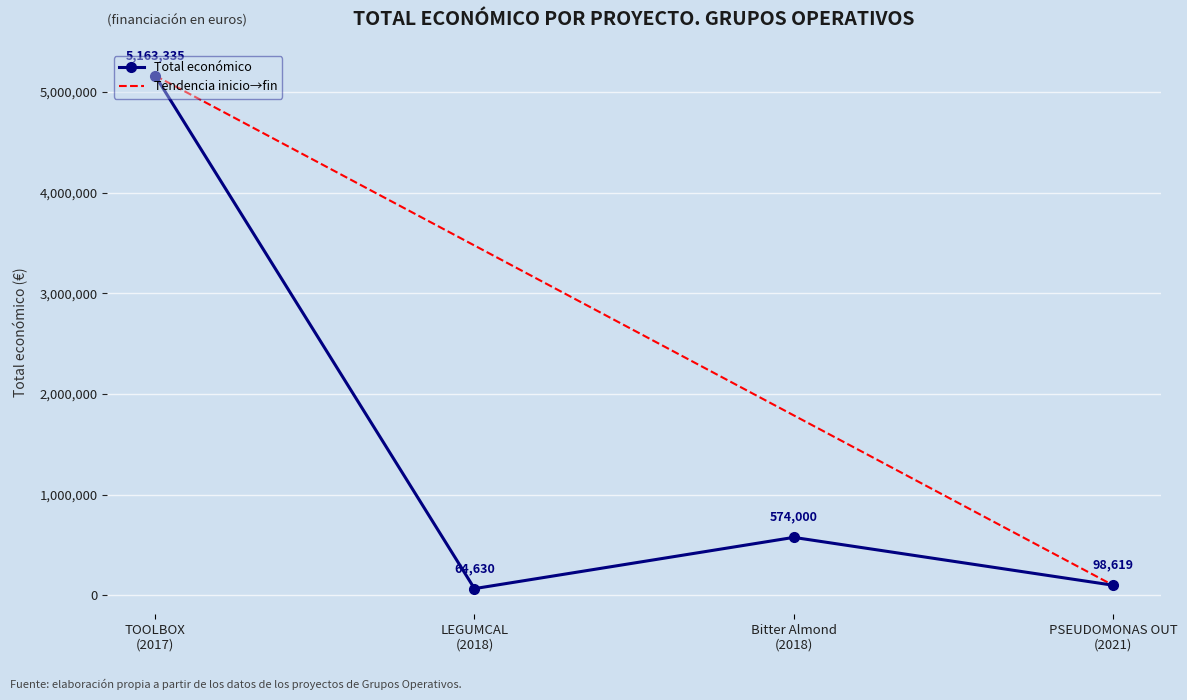

What is the maximum value shown in the chart?

5163335